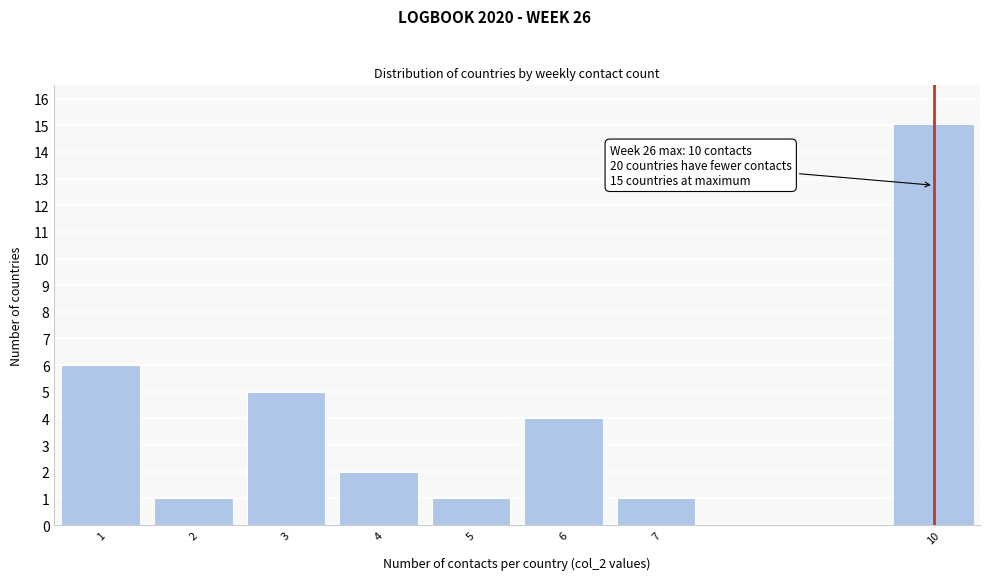

Reading left to right, list all the values displayed in this chart.

6	1	5	2	1	4	1	15